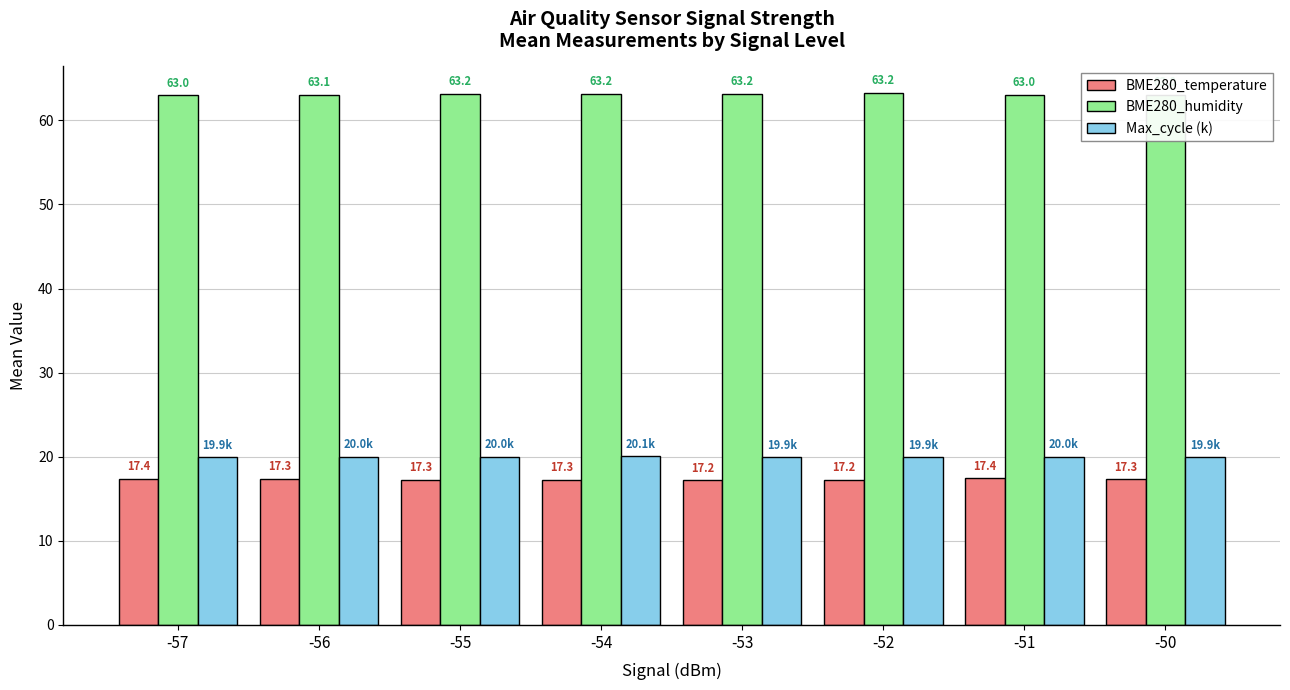

Reading right to left, what are all the values shown in this chart?

BME280_temperature: 17.3	17.4	17.2	17.2	17.3	17.3	17.3	17.4
BME280_humidity: 63.0	63.0	63.2	63.2	63.2	63.2	63.1	63.0
Max_cycle (k): 19.9	20.0	19.9	19.9	20.1	20.0	20.0	19.9